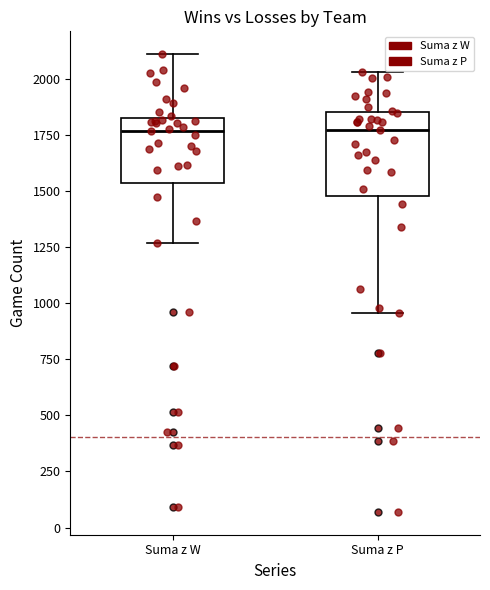

Reading left to right, transcribe this box plot: for each box, give where its median line is, the range the box spans, and where its two whiskers end, as read against the y-axis. The values are not printed on the chart, so give them approximately, as read against the axis.

Suma z W: median 1750, box 1550 to 1800, whiskers 1250 to 2100
Suma z P: median 1750, box 1500 to 1850, whiskers 950 to 2050